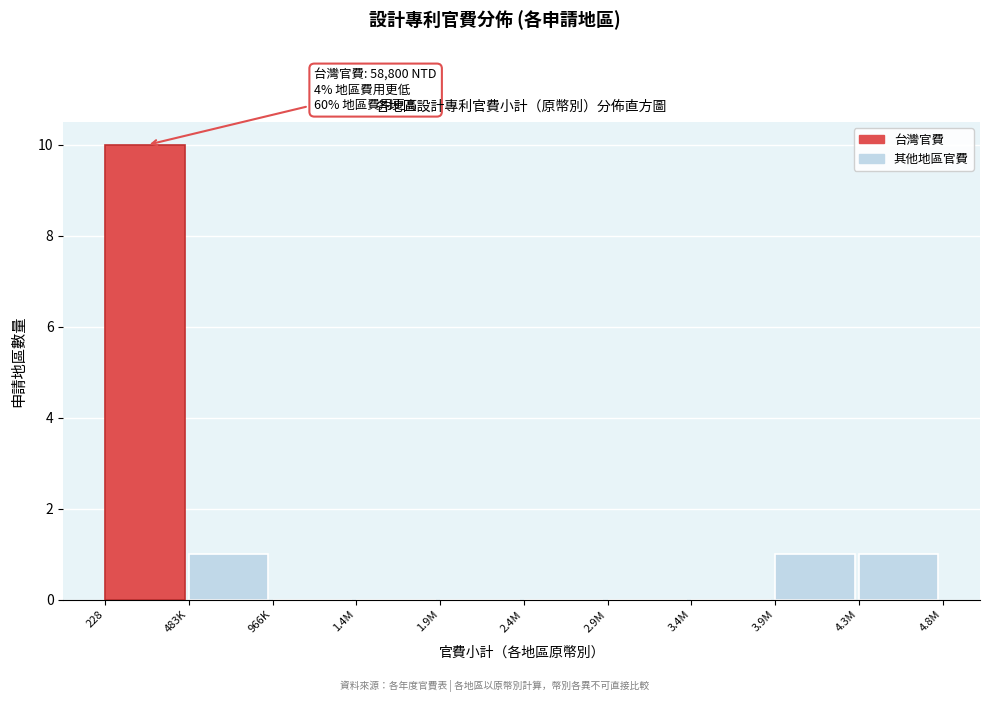

Reading left to right, transcribe all the data shown in this chart.

228=10	483K=1	966K=0	1.4M=0	1.9M=0	2.4M=0	2.9M=0	3.4M=0	3.9M=1	4.3M=1